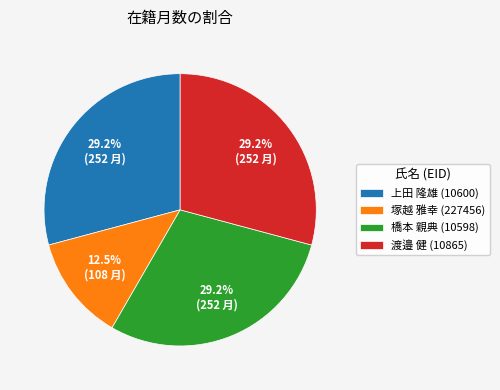

Does 上田 隆雄 (10600) represent more than half of the total?

No